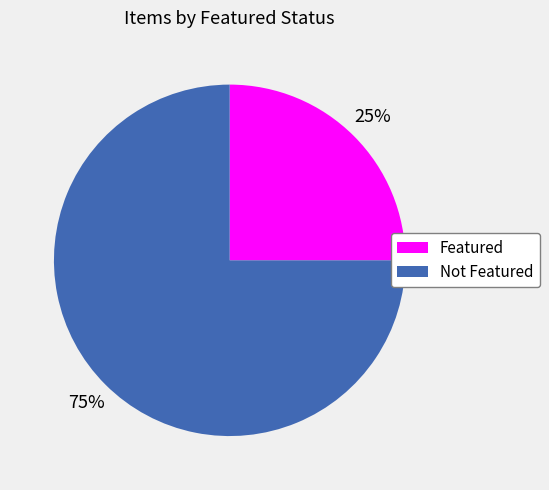

To the nearest percent, what is the average slice percentage?

50%